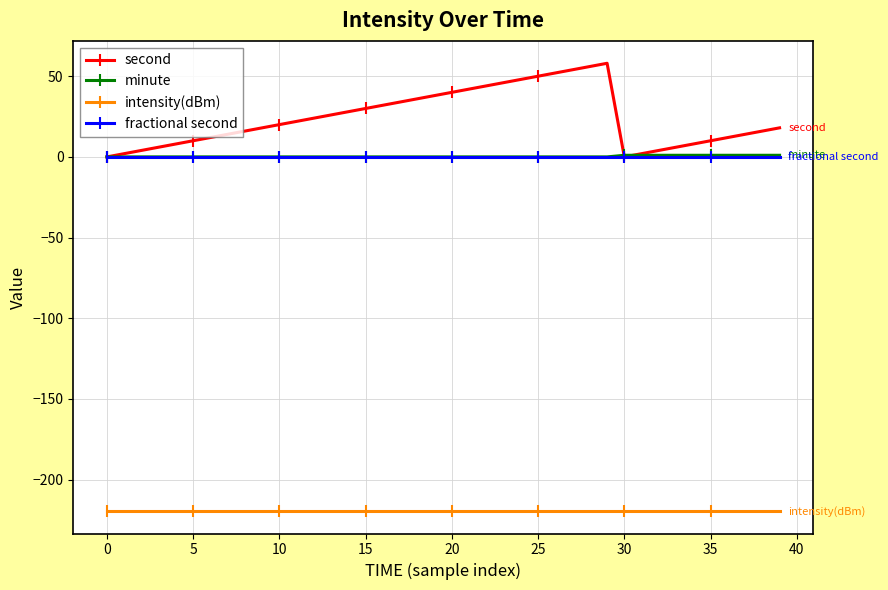

Which series has the largest total across all categories?

second